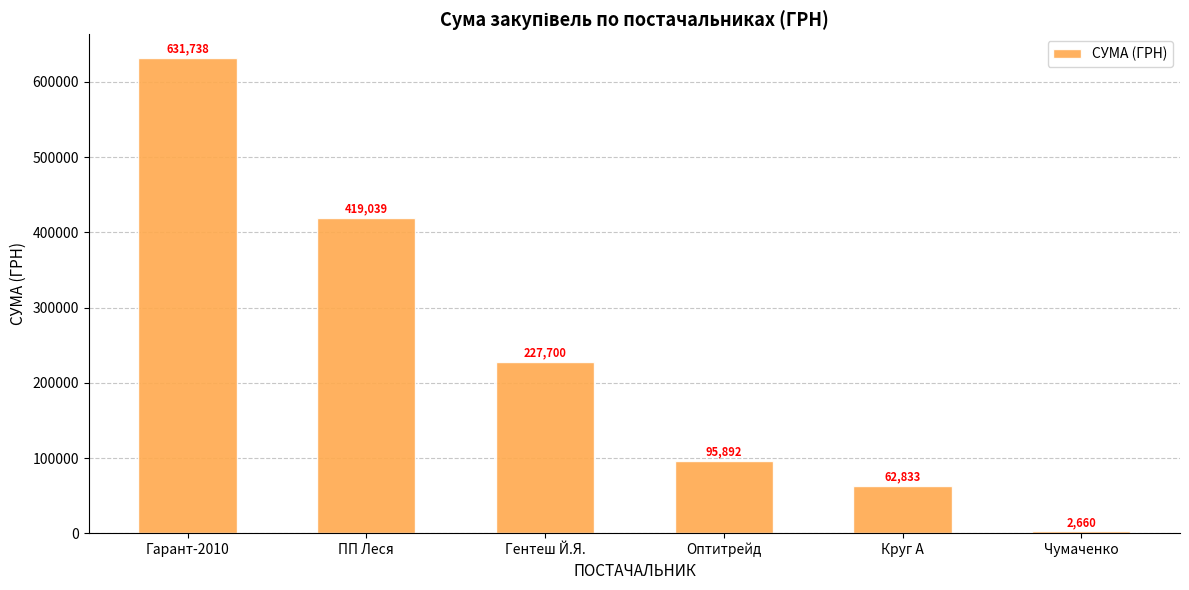

What is the label of the 3rd bar from the right?

Оптитрейд